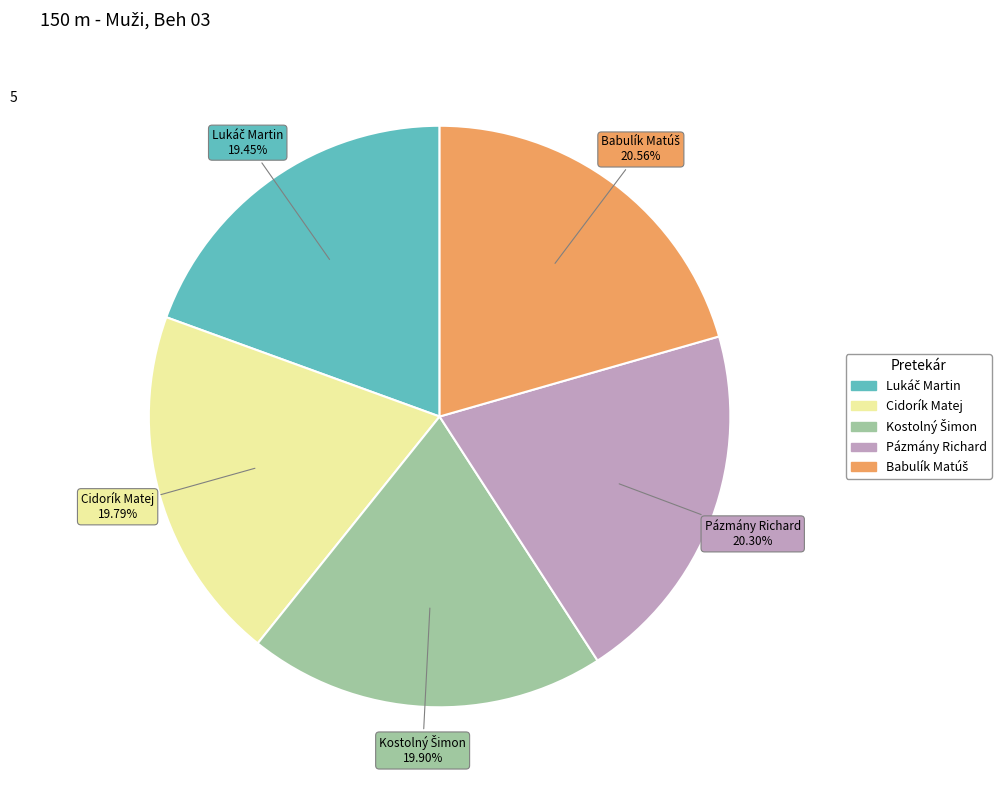

To the nearest percent, what is the average slice percentage?

20%